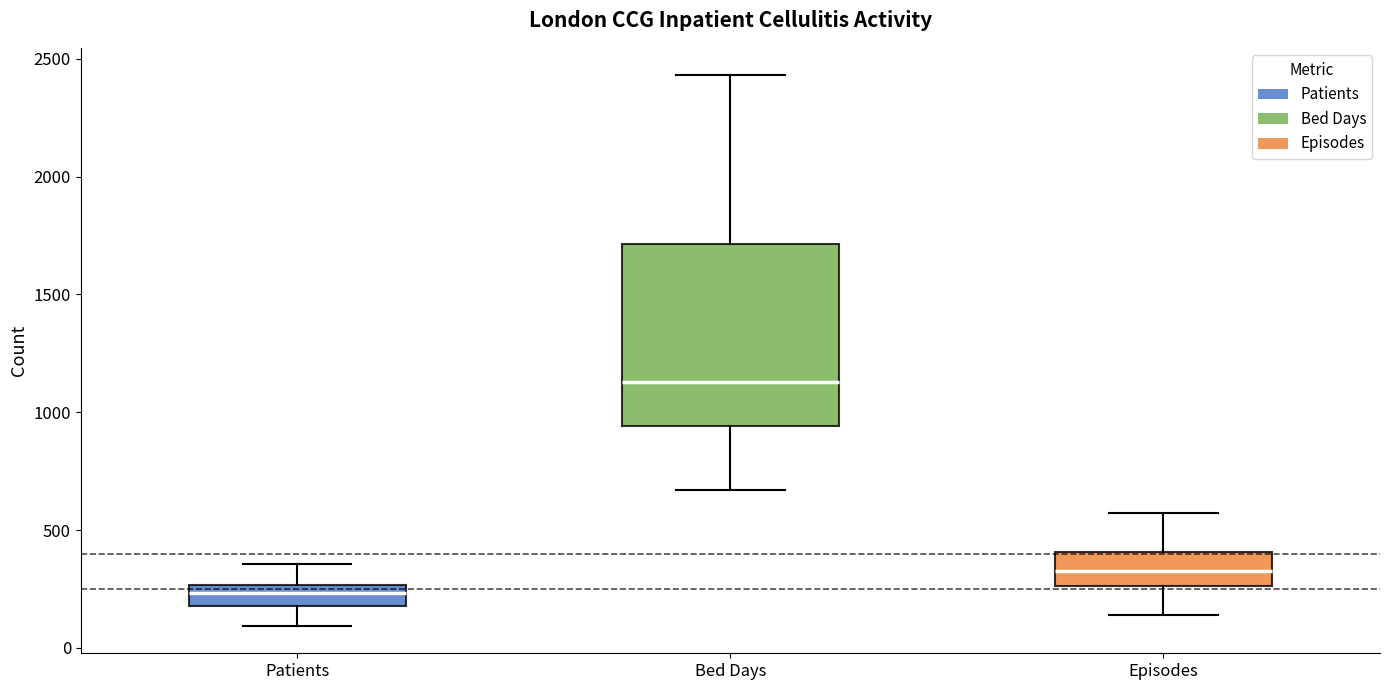

Reading left to right, read every box against the y-axis: the position of its median line, the range the box covers, and the ends of its whiskers. The values are not printed on the chart, so give them approximately, as read against the axis.

Patients: median 250 (just below the box's upper edge), box 200 to 250, whiskers 100 to 350
Bed Days: median 1150, box 950 to 1700, whiskers 650 to 2450
Episodes: median 350, box 250 to 400, whiskers 150 to 550